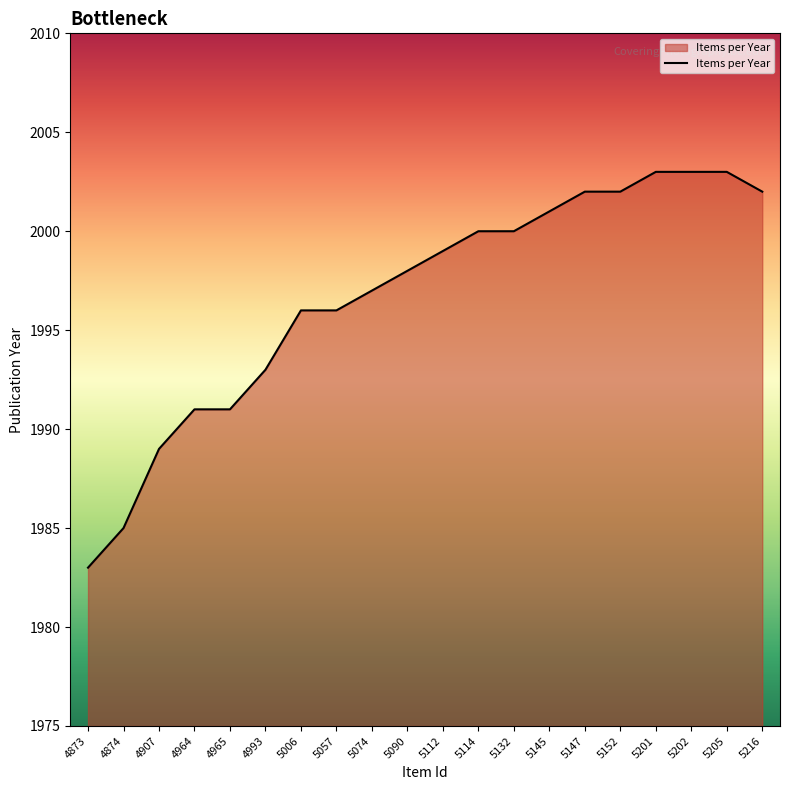

The value at 5202 is 1392. True or false?

False